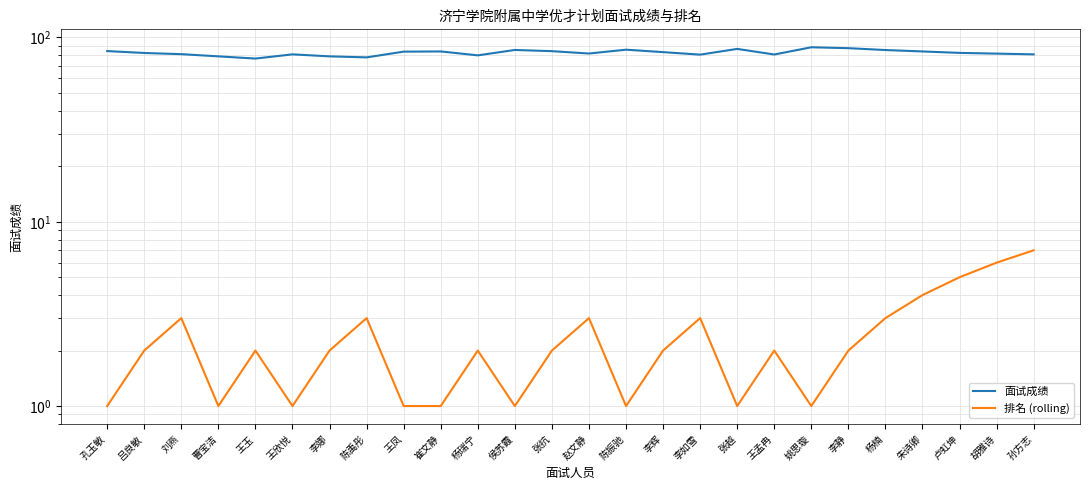

What is the label of the 13th point from the right?

赵文静